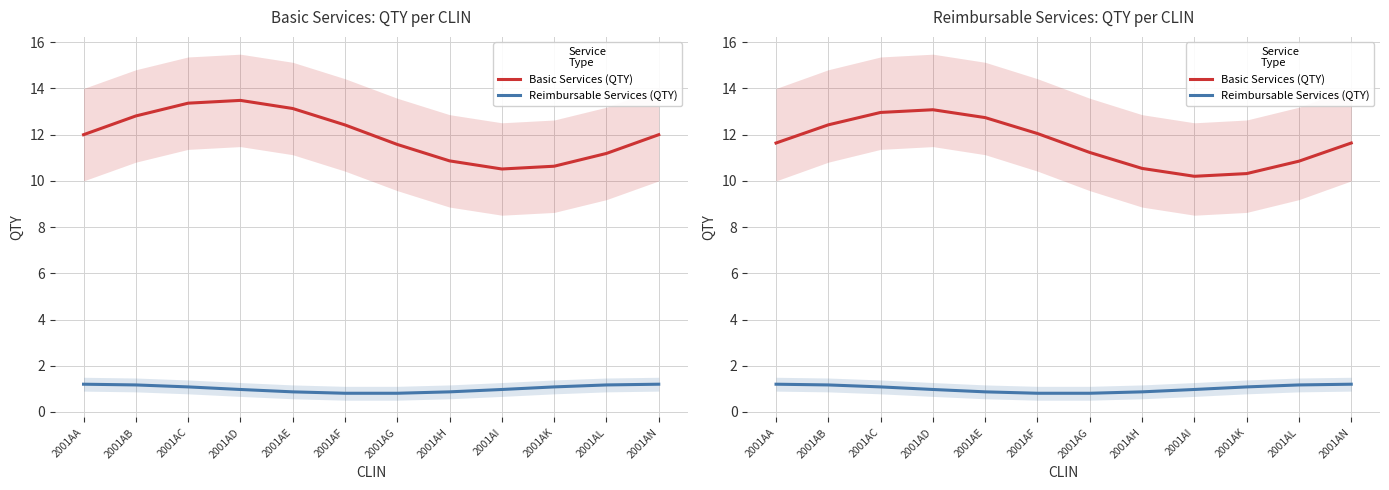

What is the difference between the maximum and minimum values in the Basic Services (QTY) series?

2.9